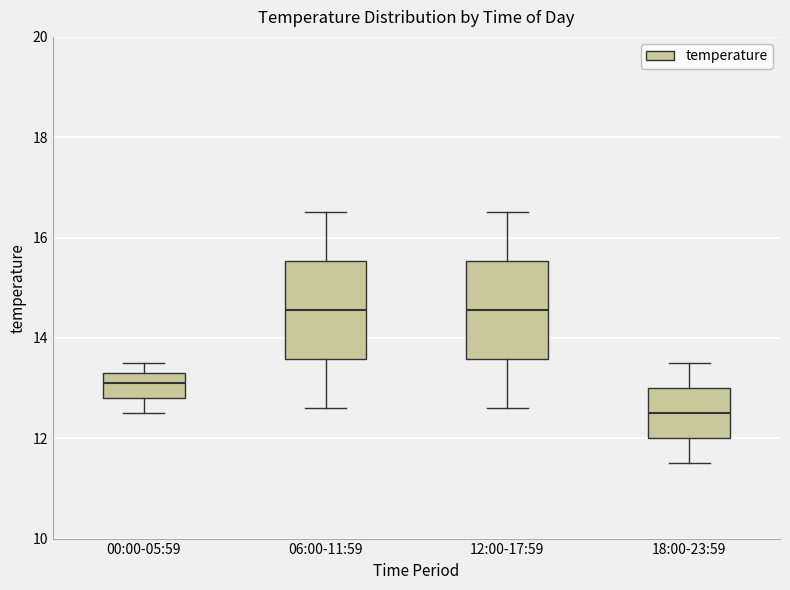

Reading left to right, read every box against the y-axis: the position of its median line, the range the box covers, and the ends of its whiskers. The values are not printed on the chart, so give them approximately, as read against the axis.

00:00-05:59: median 13.2, box 12.8 to 13.4, whiskers 12.6 to 13.6
06:00-11:59: median 14.6, box 13.6 to 15.6, whiskers 12.6 to 16.6
12:00-17:59: median 14.6, box 13.6 to 15.6, whiskers 12.6 to 16.6
18:00-23:59: median 12.6, box 12.0 to 13.0, whiskers 11.6 to 13.6